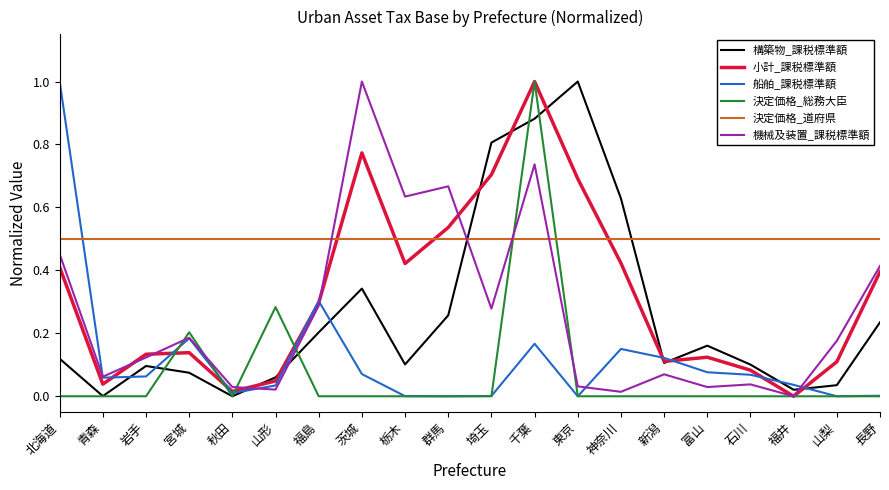

The value of 船舶_課税標準額 at 岩手 is 0.1. True or false?

True